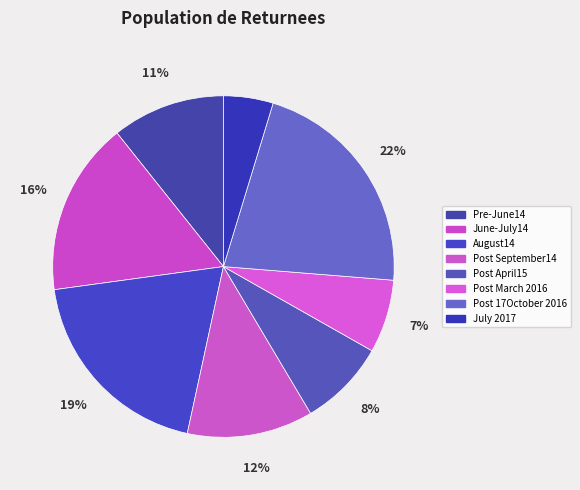

To the nearest percent, what is the average slice percentage?

12%